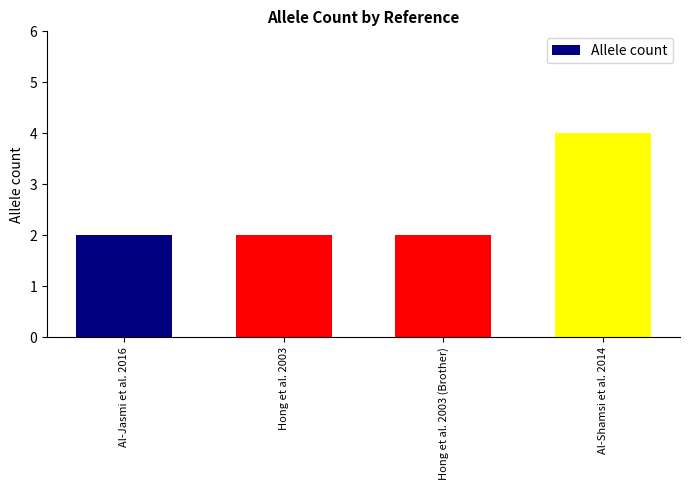

Which category has the highest value across all series?

Al-Shamsi et al. 2014